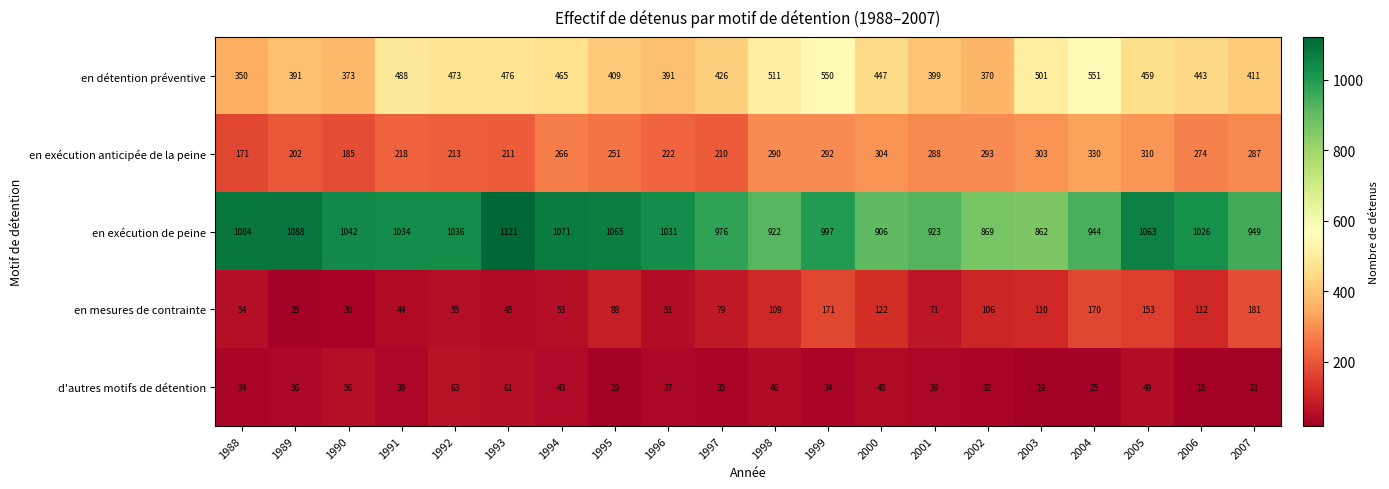

At which label does en exécution de peine first exceed 1031?

1988